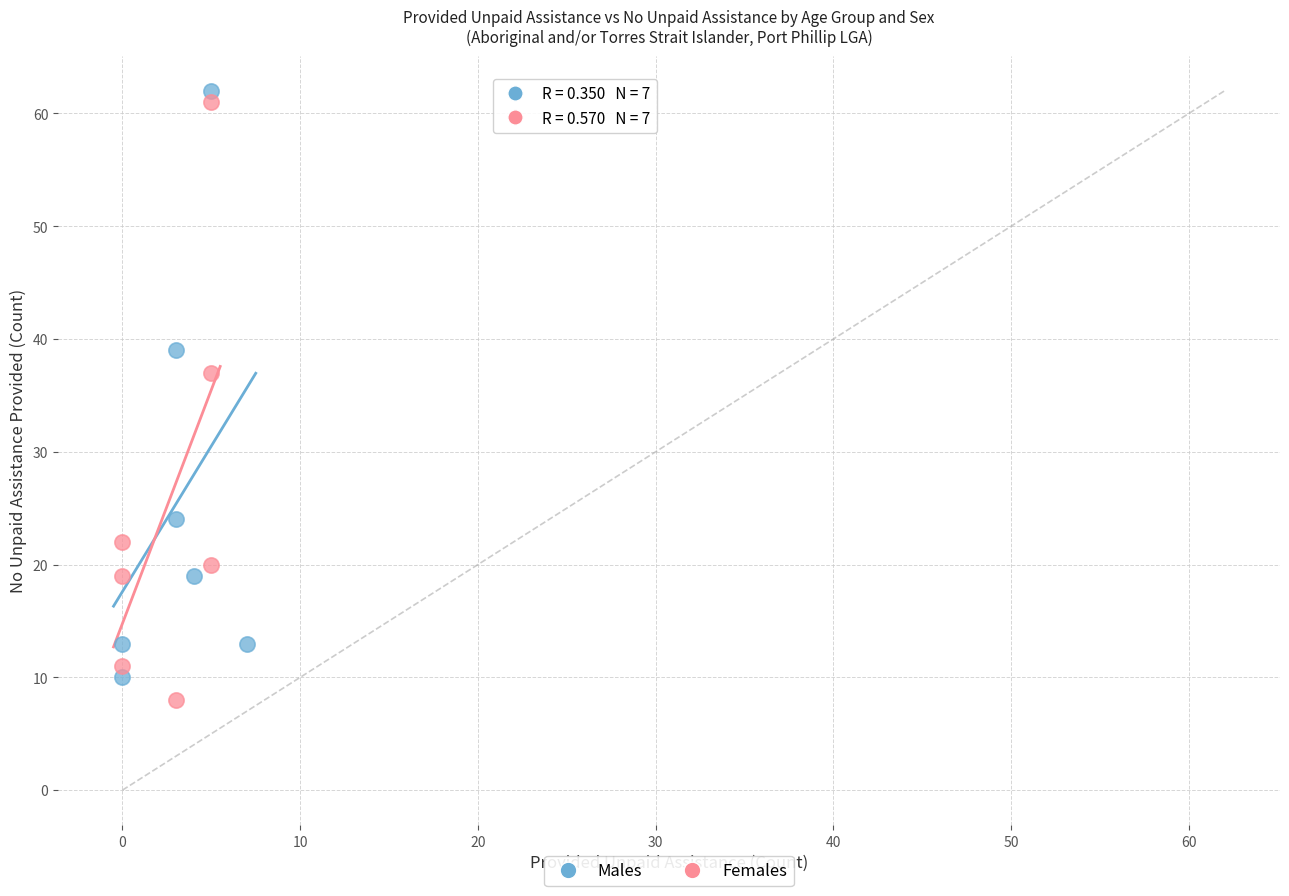

Which series reaches the minimum Y coordinate?

Females